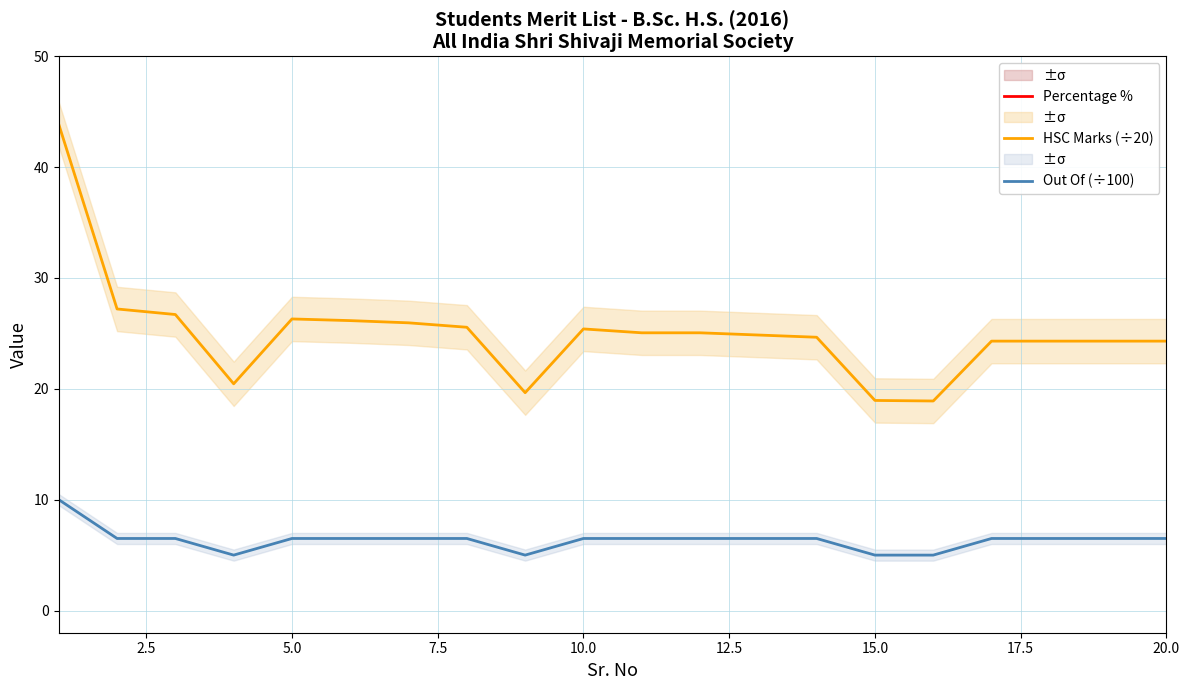

True or false: Out Of (÷100) and HSC Marks (÷20) cross at least once.

False